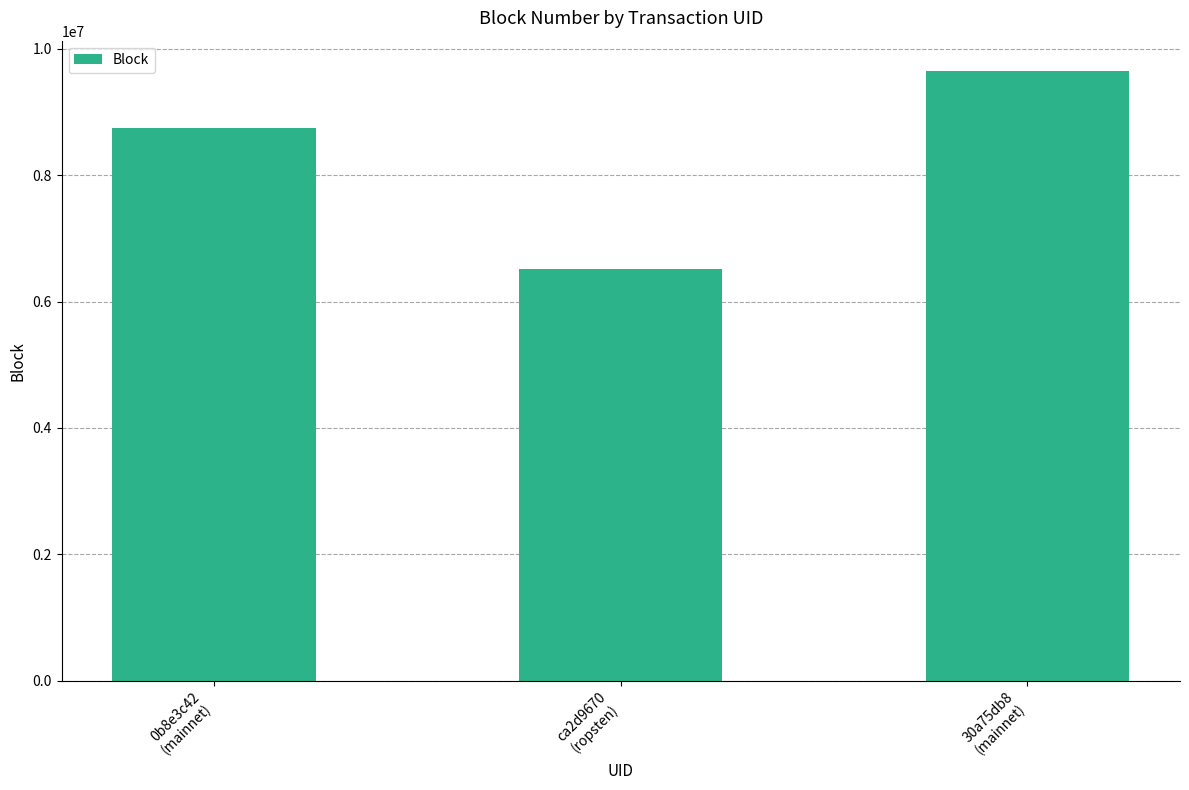

Reading left to right, transcribe all the data shown in this chart.

0b8e3c42
(mainnet)=8747093	ca2d9670
(ropsten)=6511022	30a75db8
(mainnet)=9645287